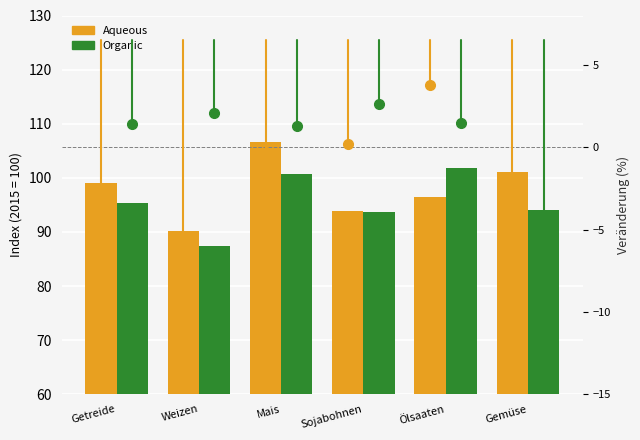

Which series has the largest range (max minus min)?

Aqueous